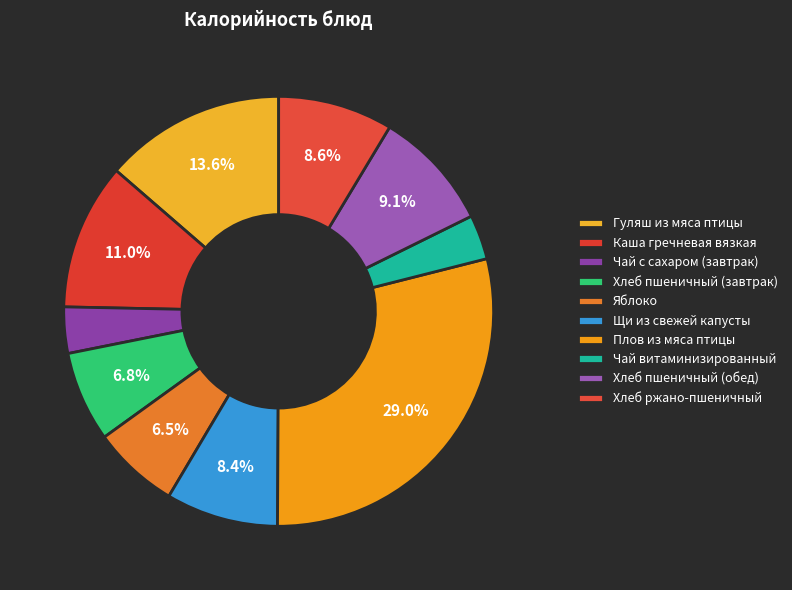

How many slices are in this pie chart?

10